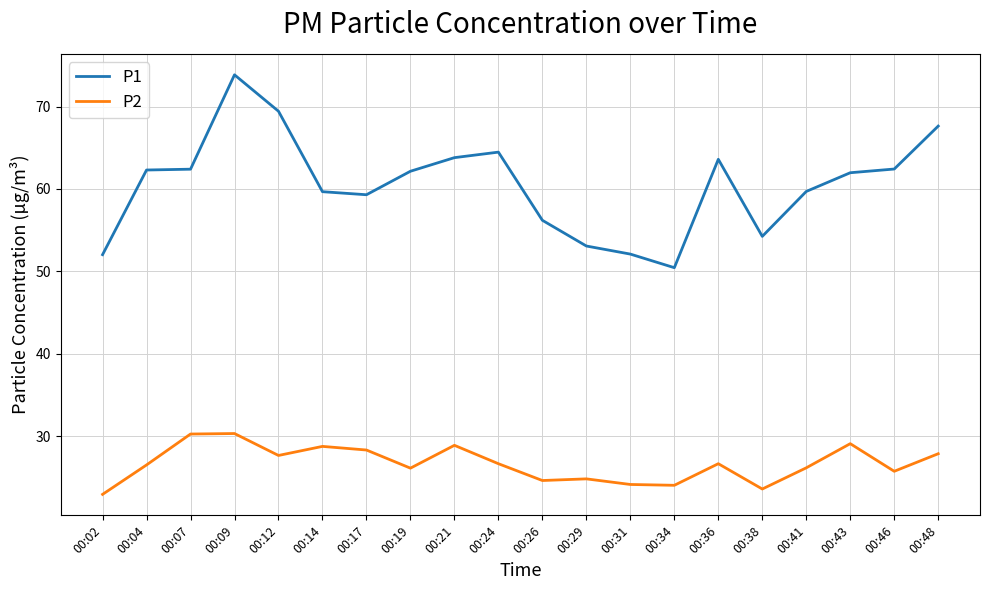

What is the difference between the P2 values at 00:14 and 00:48?

0.9